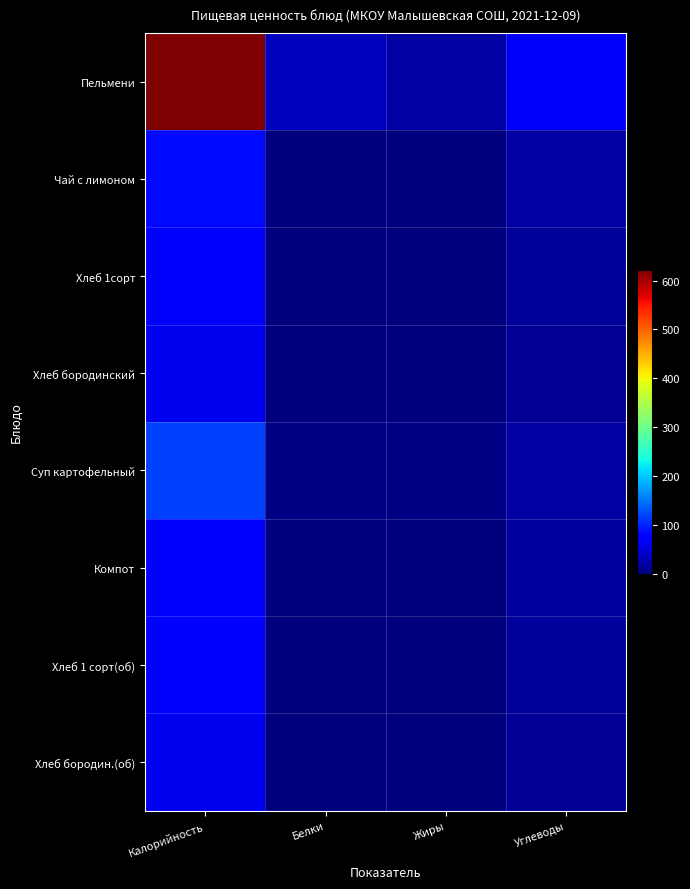

Count the number of data series in this chart.

8